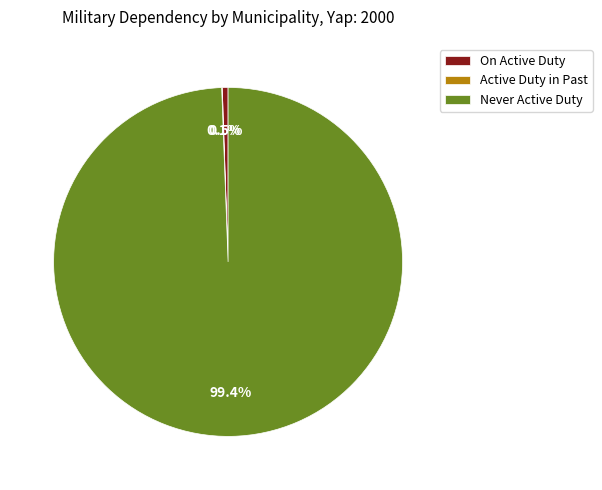

Does On Active Duty account for over 50% of the chart?

No